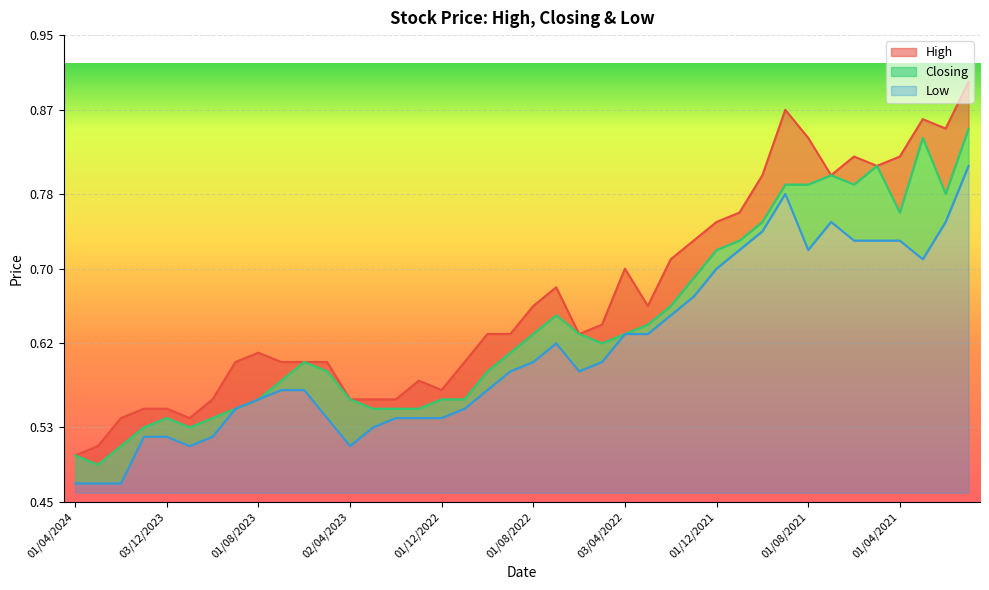

True or false: Low and Closing intersect in this chart.

False